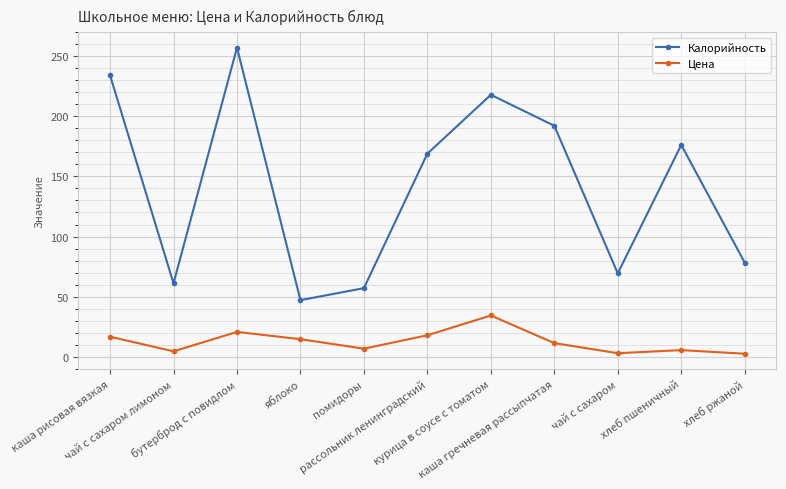

What is the total value across all series at помидоры?

63.6